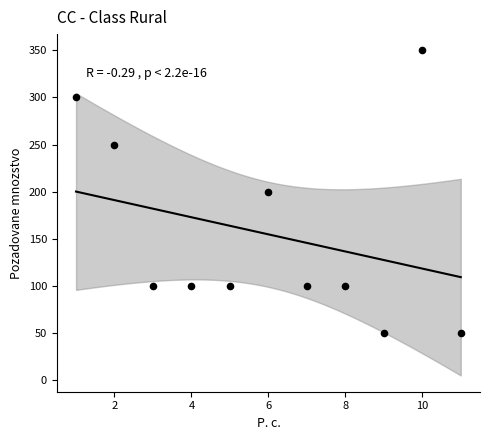

What is the range of X values (max minus min)?

10